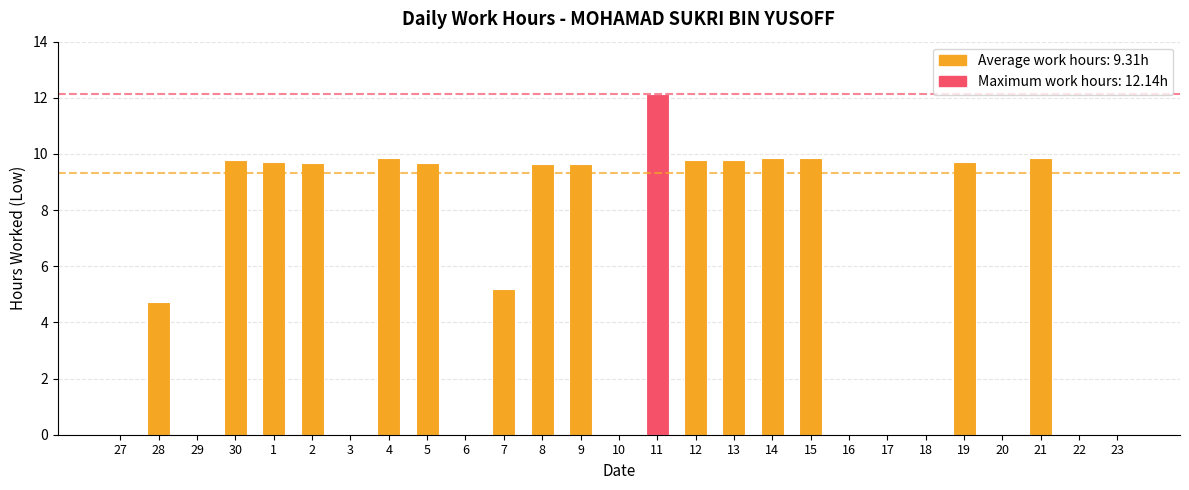

At which category does the chart reach its peak across all series?

11